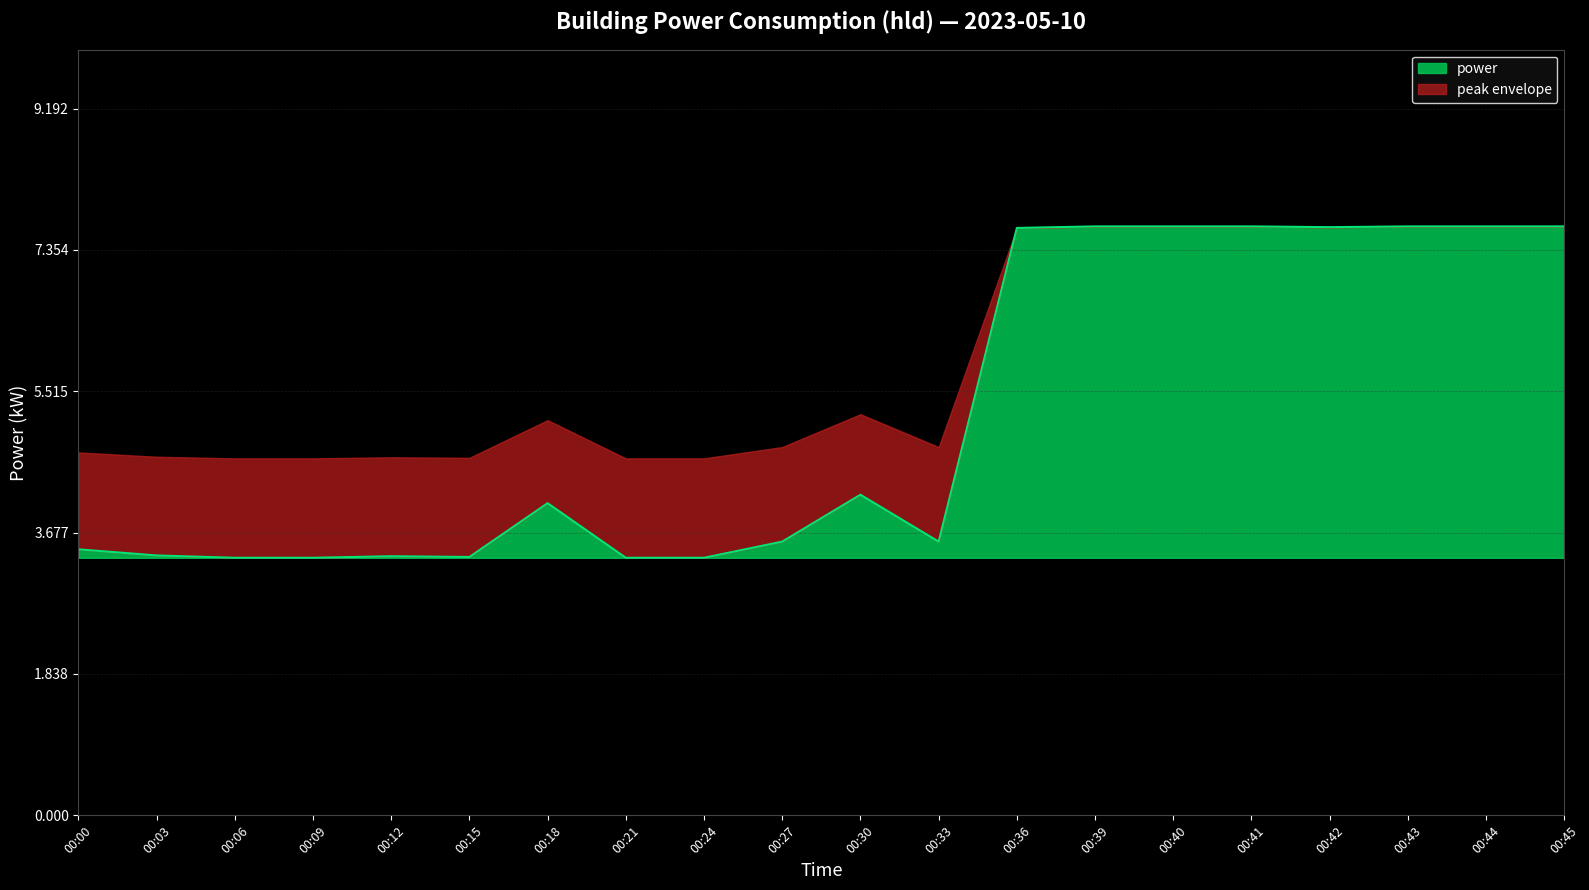

True or false: power has a value of 7.7 at 00:45.

True